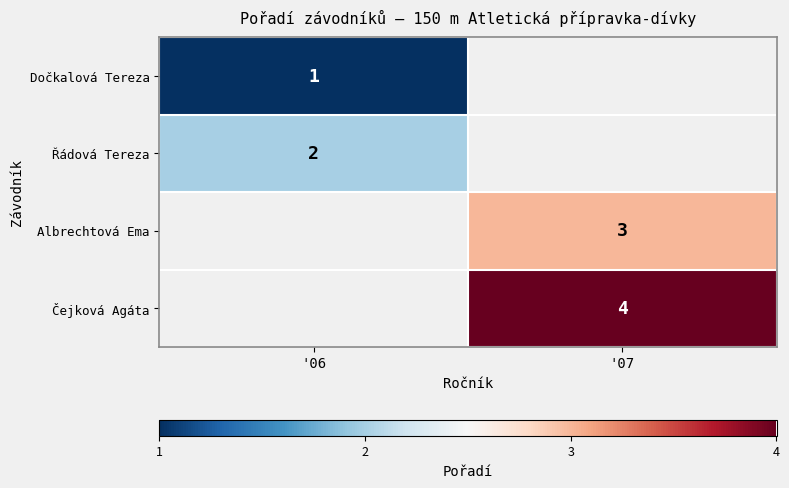

The value of Albrechtová Ema at '07 is 1.7. True or false?

False